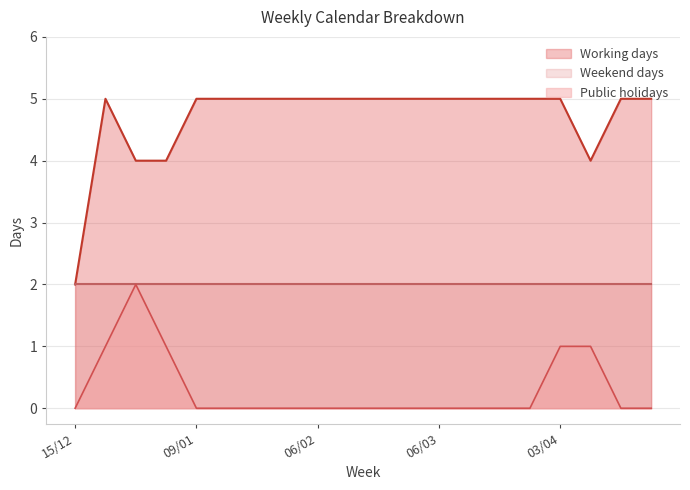

True or false: Public holidays and Working days cross at least once.

False